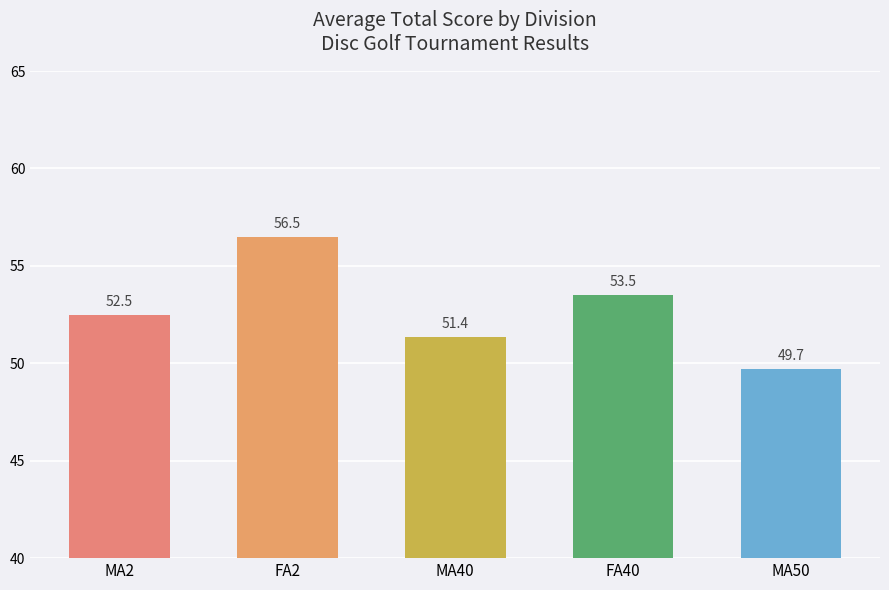

What is the change in value from FA2 to MA50?

-6.8